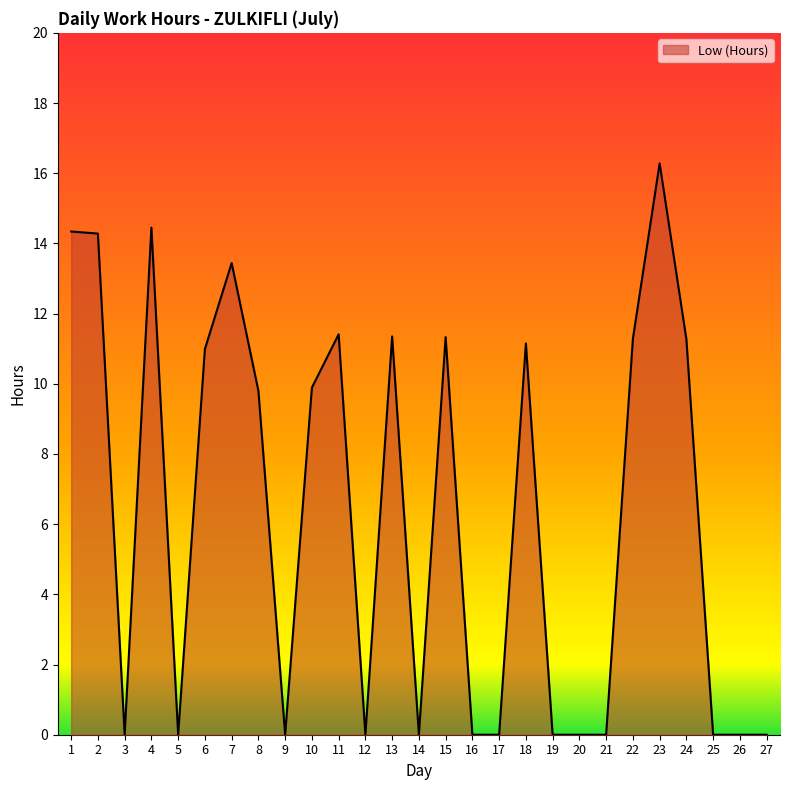

What is the maximum value shown in the chart?

16.3